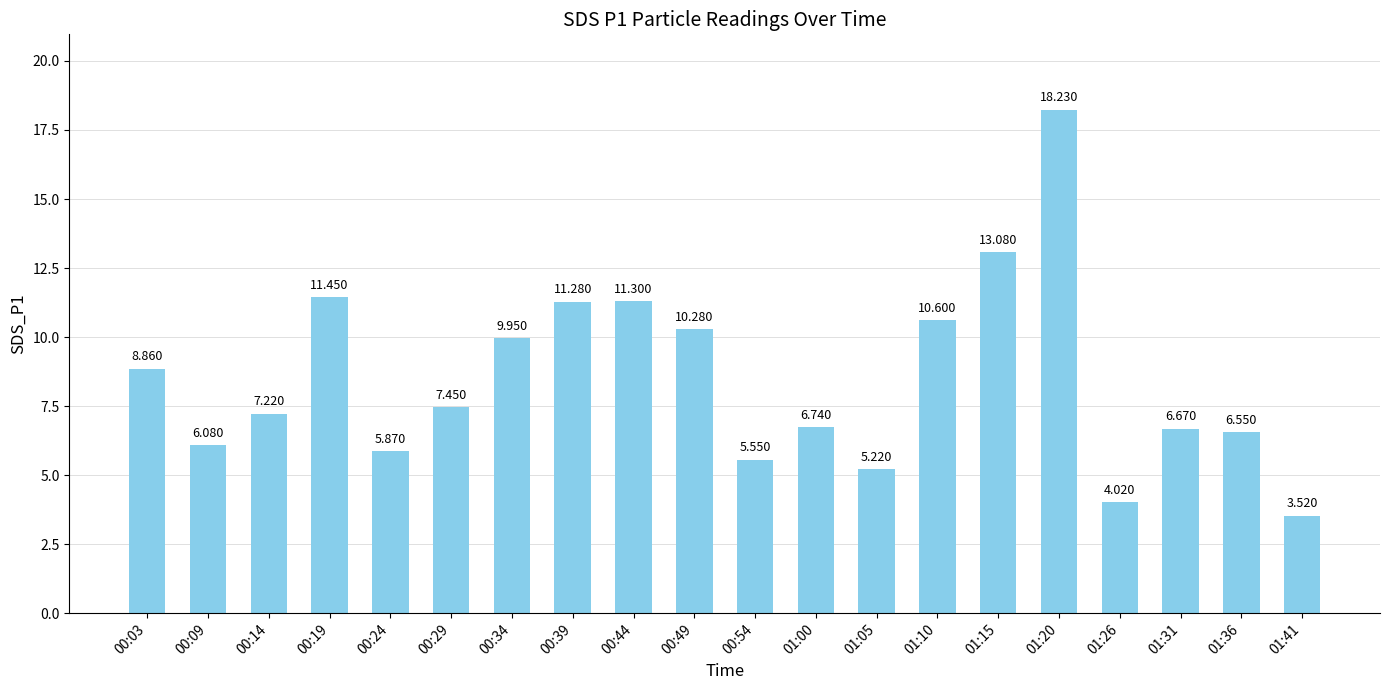

Rank the categories by value from lowest to highest.

01:41, 01:26, 01:05, 00:54, 00:24, 00:09, 01:36, 01:31, 01:00, 00:14, 00:29, 00:03, 00:34, 00:49, 01:10, 00:39, 00:44, 00:19, 01:15, 01:20